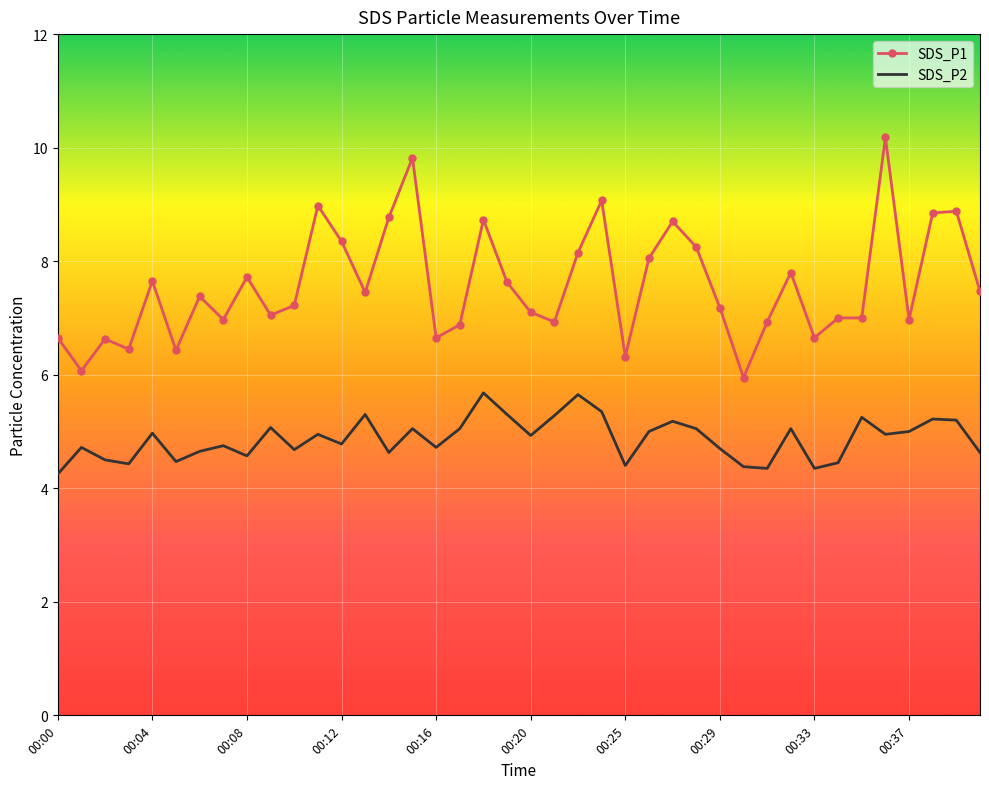

True or false: SDS_P1 and SDS_P2 intersect in this chart.

False